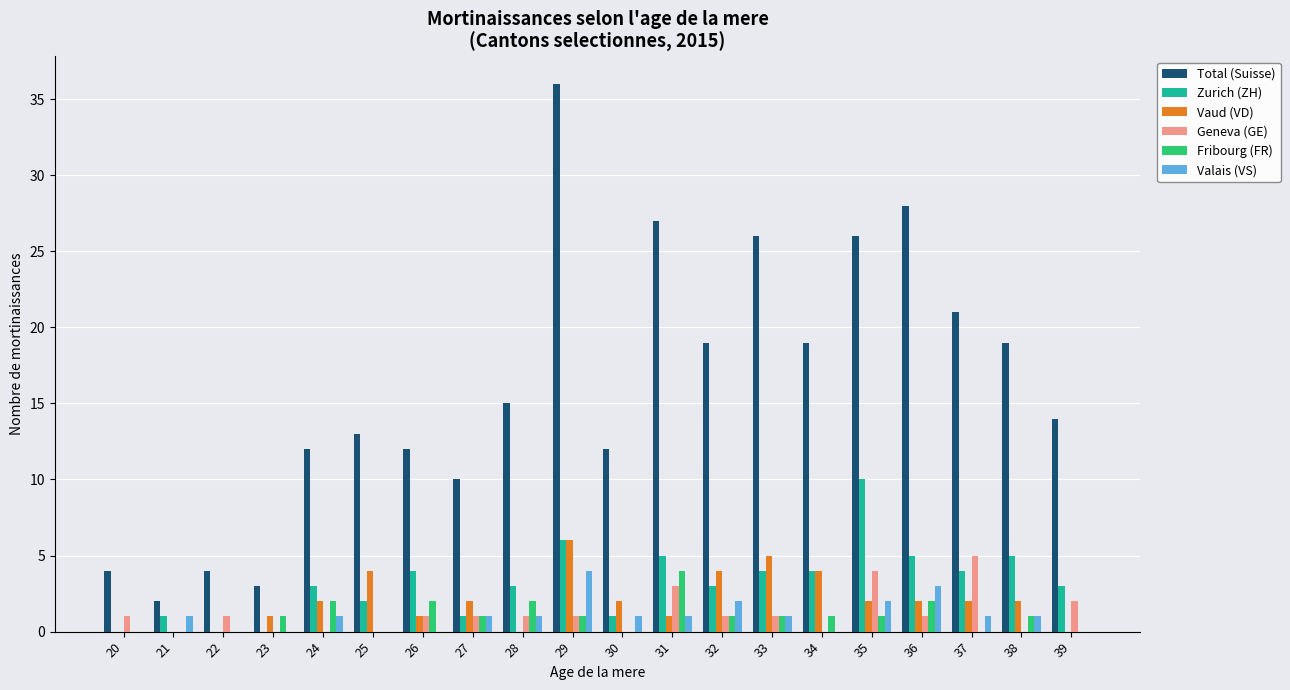

Reading left to right, what are all the values shown in this chart?

Total (Suisse): 4	2	4	3	12	13	12	10	15	36	12	27	19	26	19	26	28	21	19	14
Zurich (ZH): 0	1	0	0	3	2	4	1	3	6	1	5	3	4	4	10	5	4	5	3
Vaud (VD): 0	0	0	1	2	4	1	2	0	6	2	1	4	5	4	2	2	2	2	0
Geneva (GE): 1	0	1	0	0	0	1	1	1	1	0	3	1	1	0	4	1	5	0	2
Fribourg (FR): 0	0	0	1	2	0	2	1	2	1	0	4	1	1	1	1	2	0	1	0
Valais (VS): 0	1	0	0	1	0	0	1	1	4	1	1	2	1	0	2	3	1	1	0